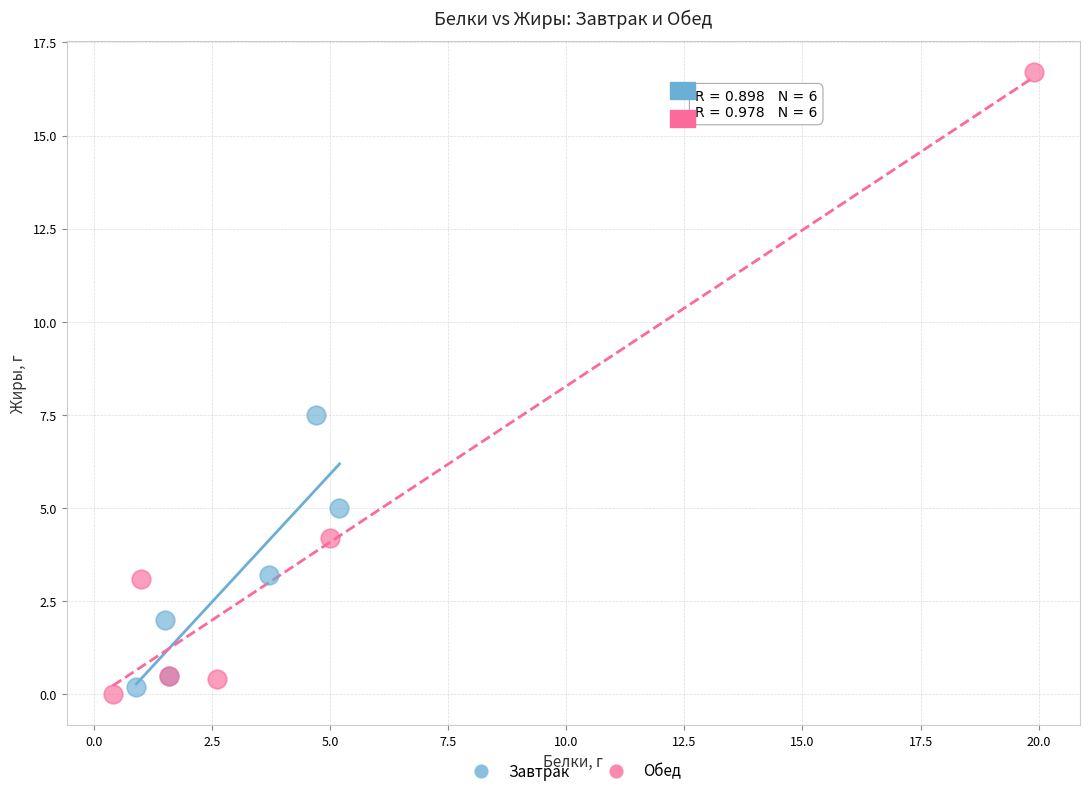

Which series reaches the maximum Y coordinate?

Обед